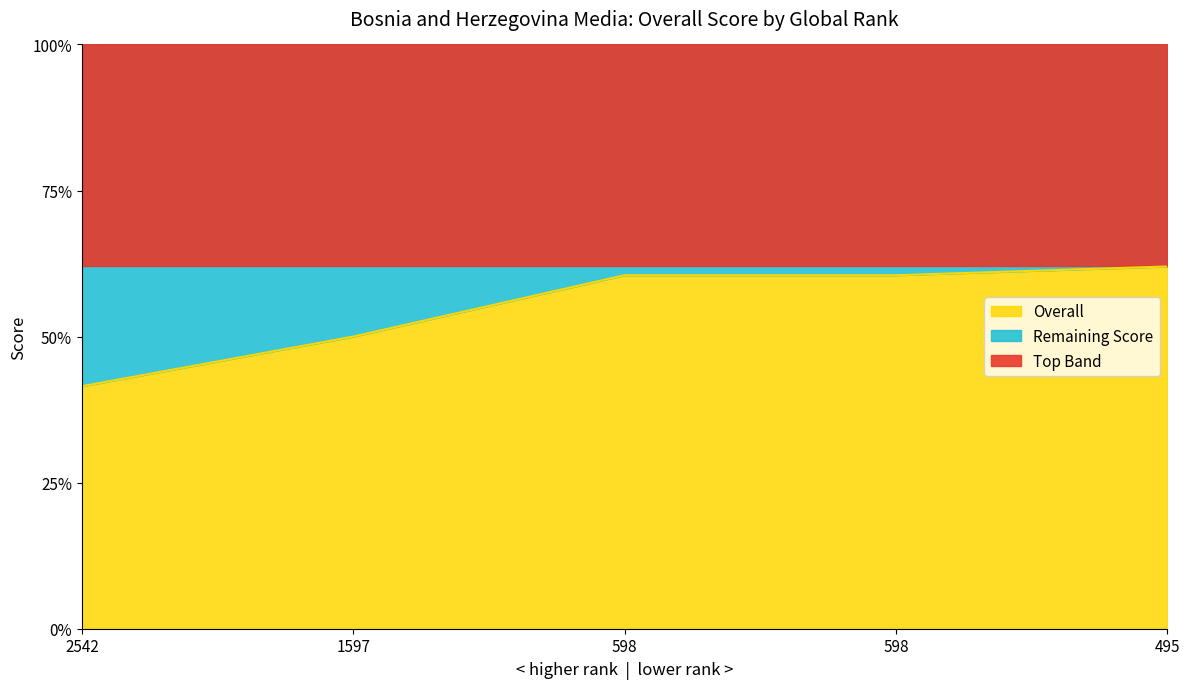

At which category does the chart reach its peak across all series?

495